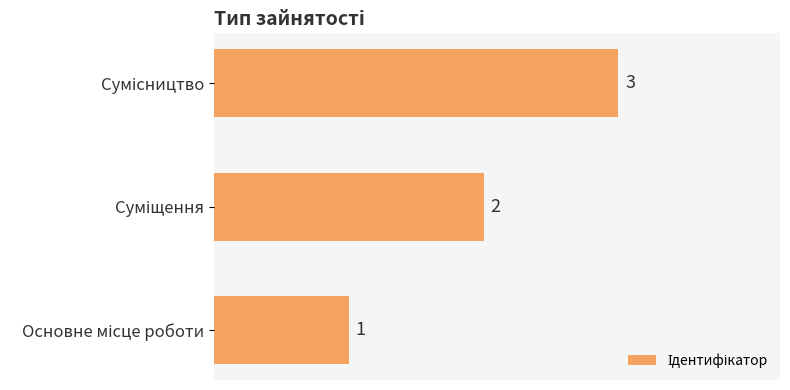

How many data points does each series have?

3